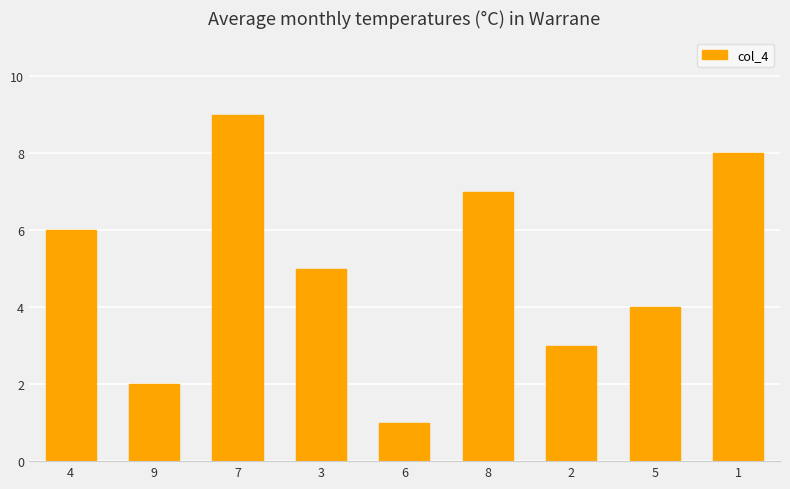

Between 1 and 7, which is larger?

7